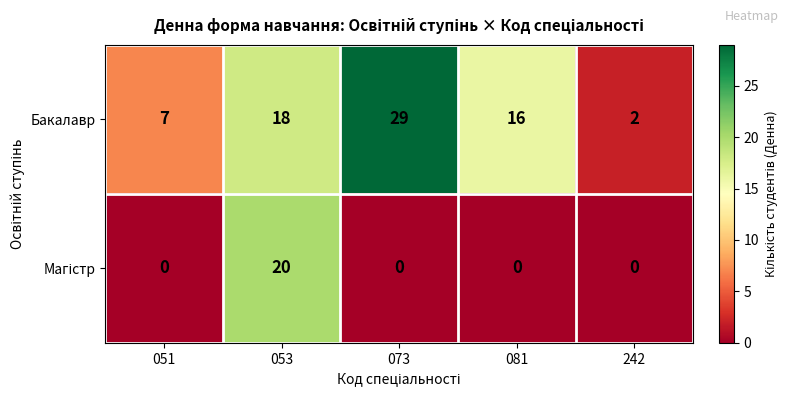

Which series has the largest range (max minus min)?

Бакалавр